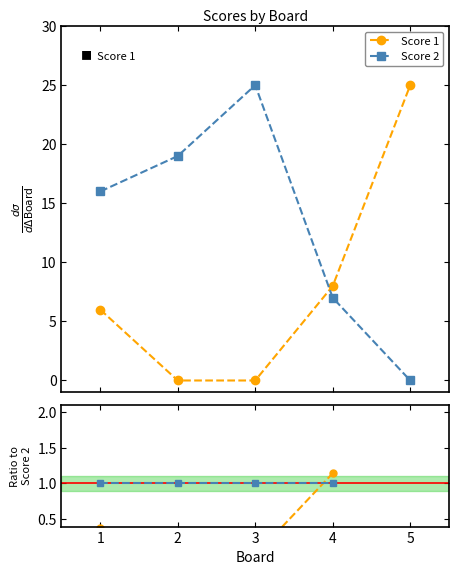

Rank the categories by Score 1 value from lowest to highest.

2, 3, 1, 4, 5